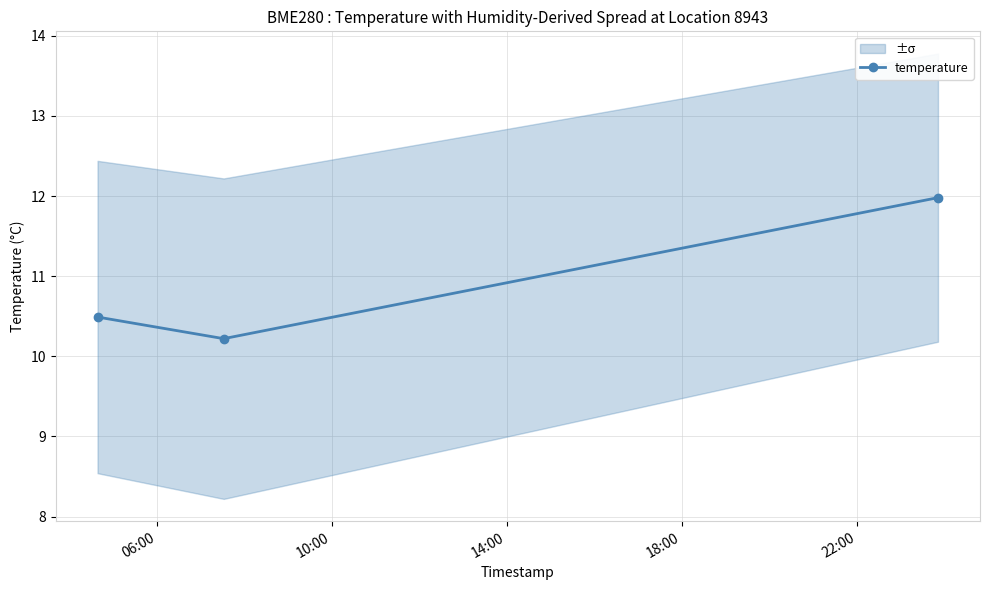

Reading right to left, what are all the values shown in this chart?

12.0	10.2	10.5